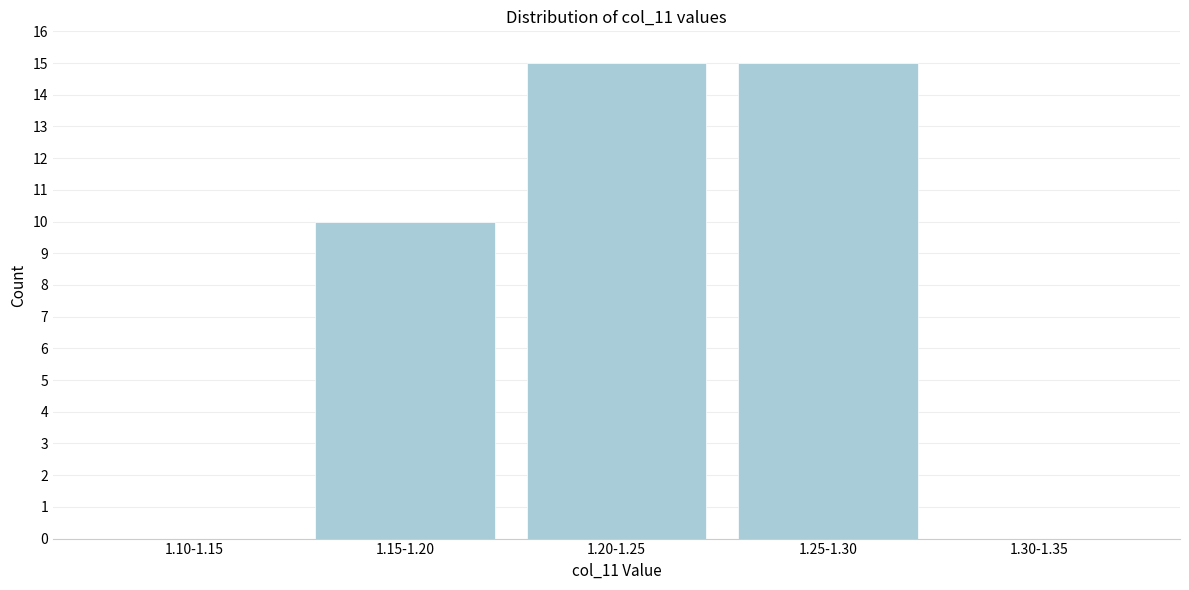

Reading left to right, list all the values displayed in this chart.

1.10-1.15=0	1.15-1.20=10	1.20-1.25=15	1.25-1.30=15	1.30-1.35=0